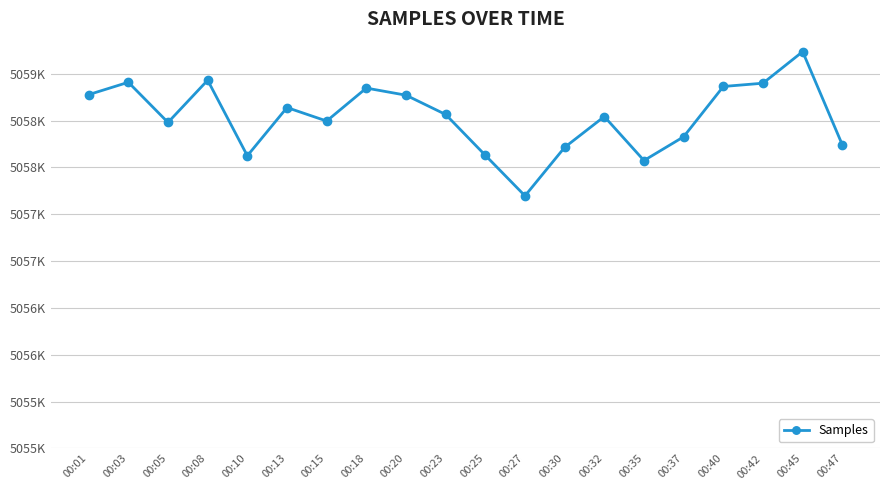

Does the chart have visible grid lines?

Yes